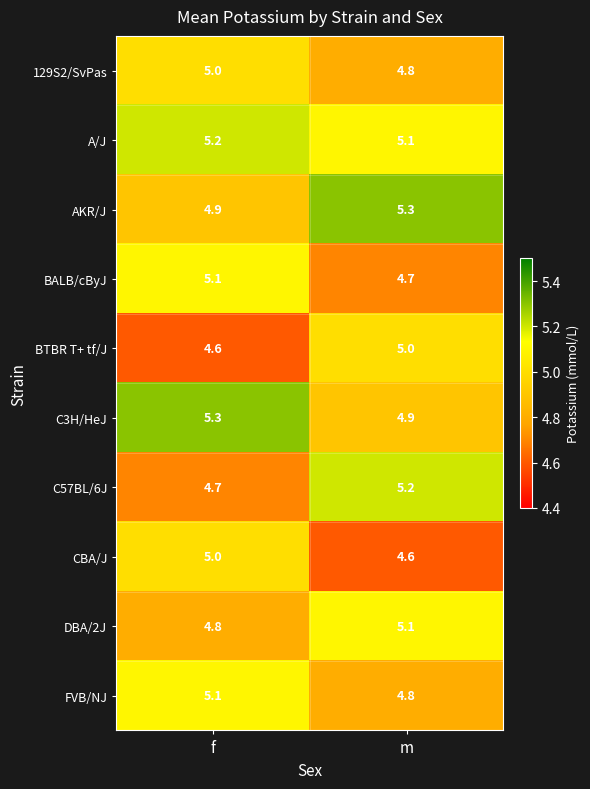

What value does the 129S2/SvPas series have at m?

4.8